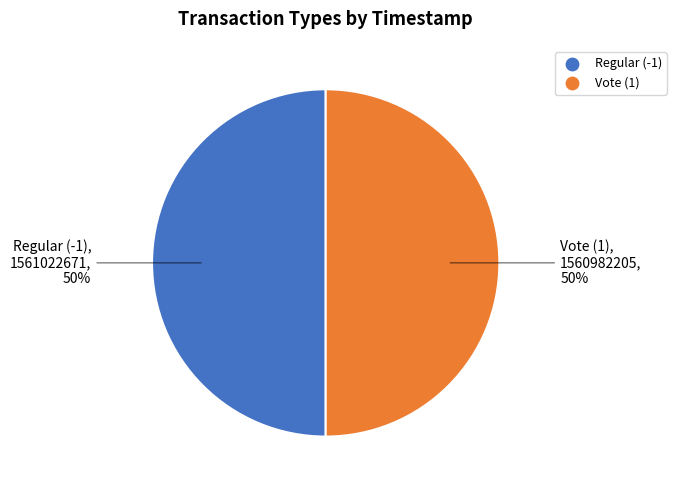

Is the sum of Vote (1) and Regular (-1) greater than half?

Yes